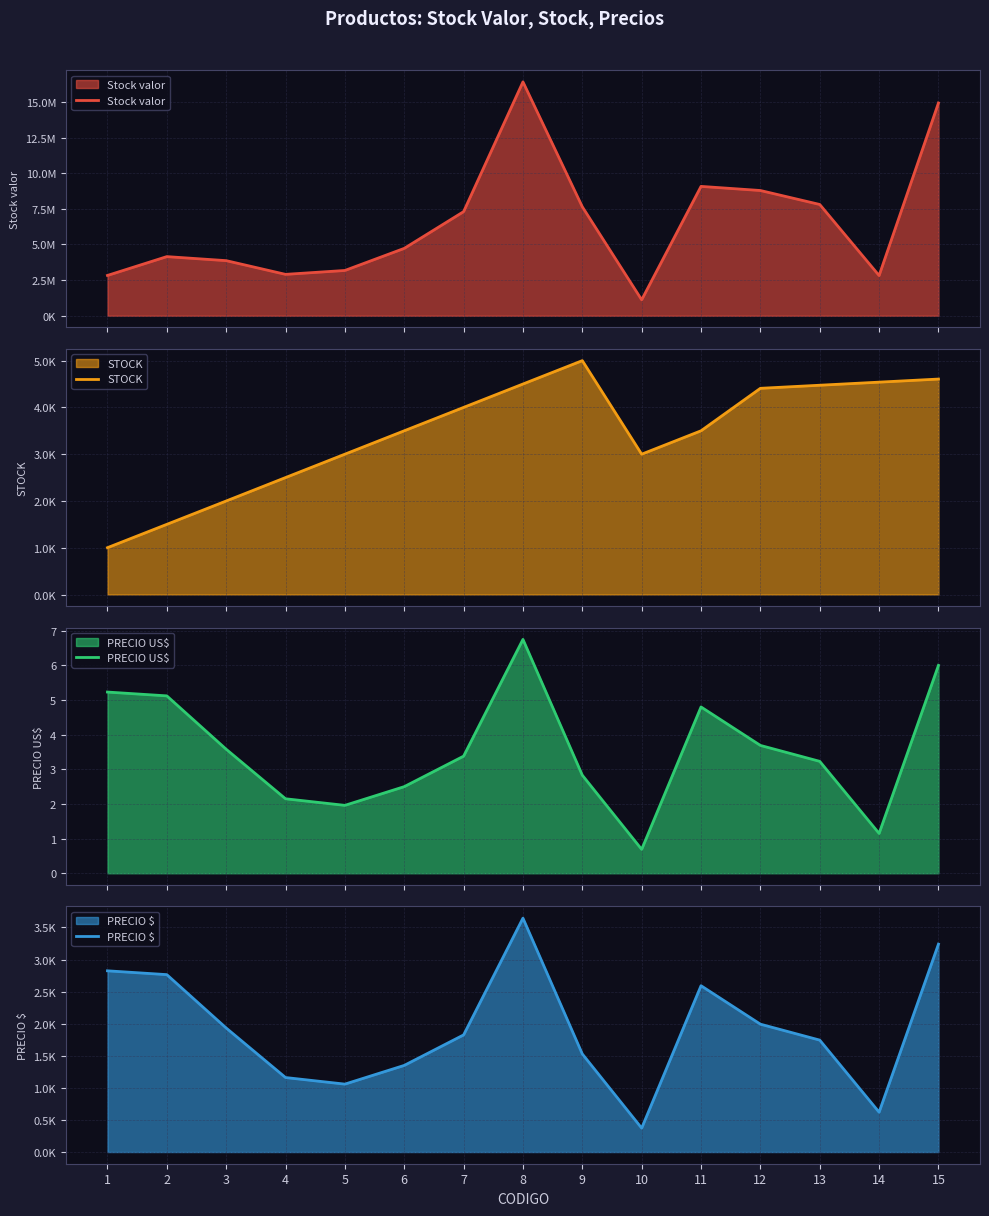

What is the sum of the PRECIO US$ values at 4 and 6?

4.7